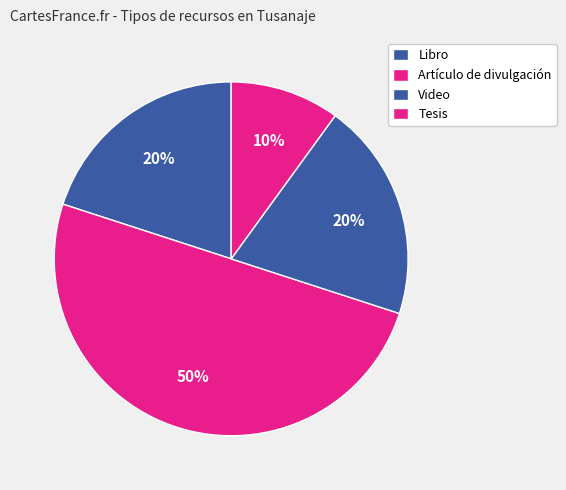

Is there a majority slice in this chart?

No